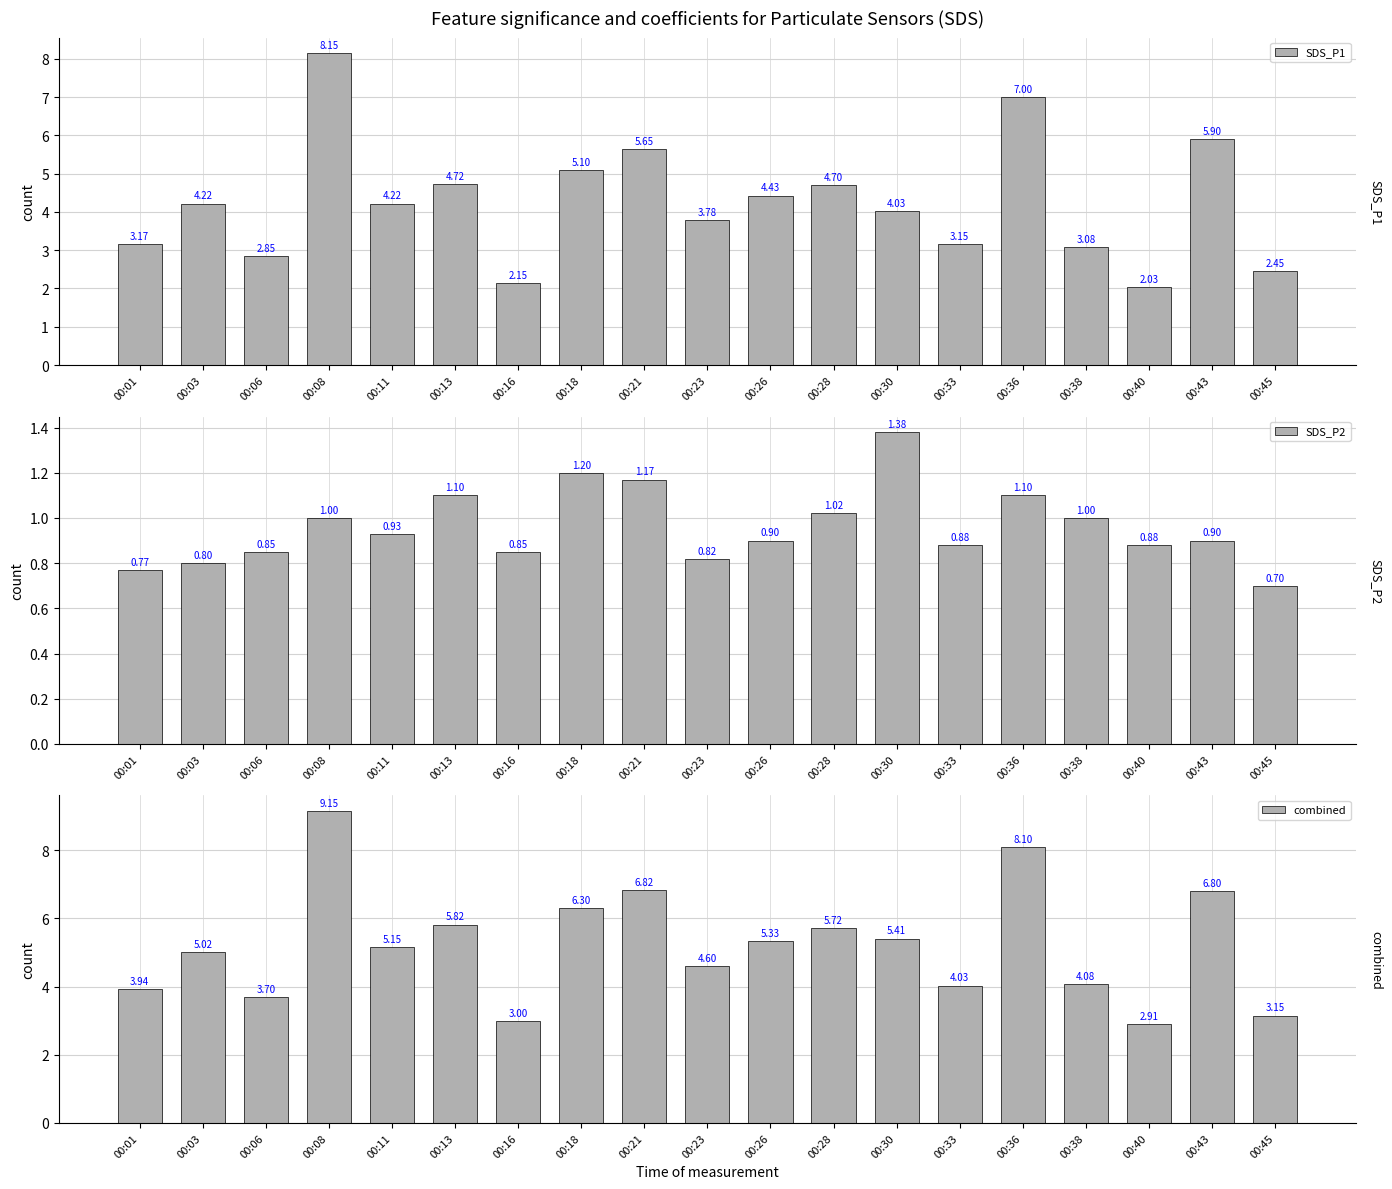

Which series has the largest range (max minus min)?

combined